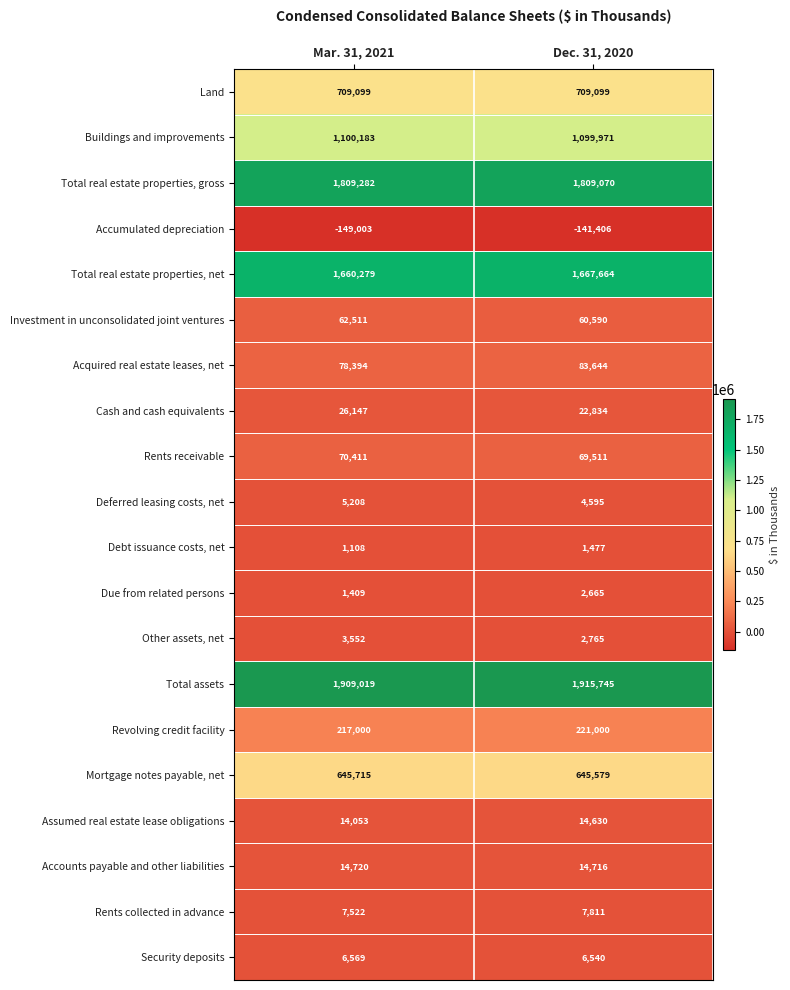

What is the greatest value displayed?

1915745